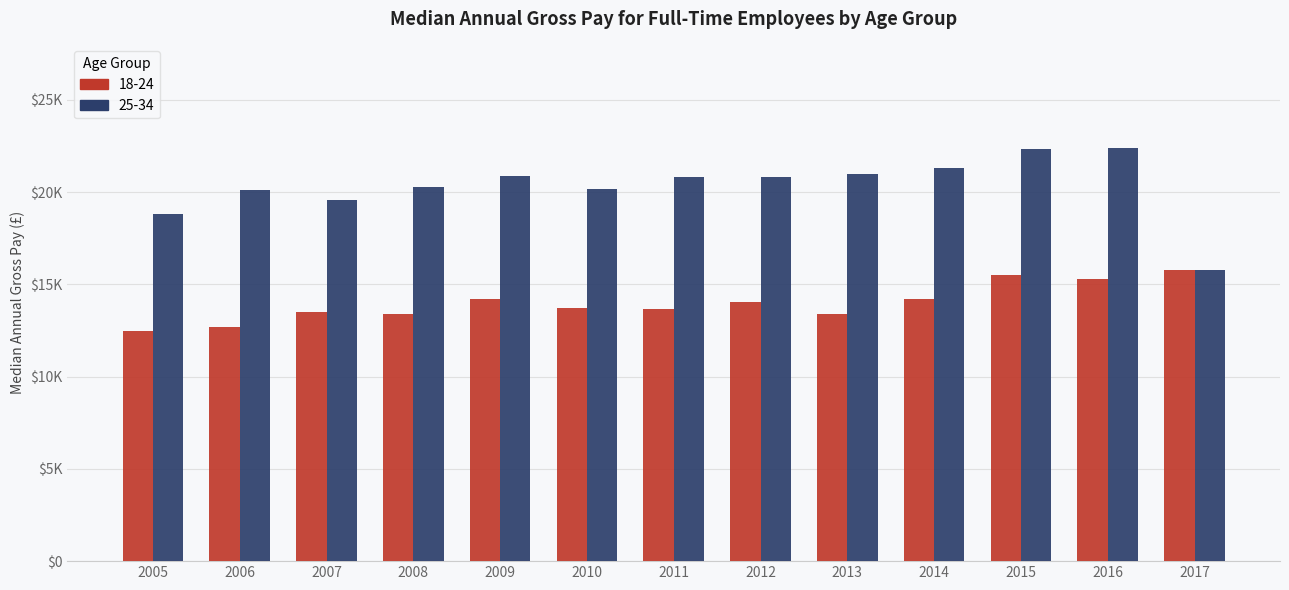

Does the chart contain stacked bars?

No